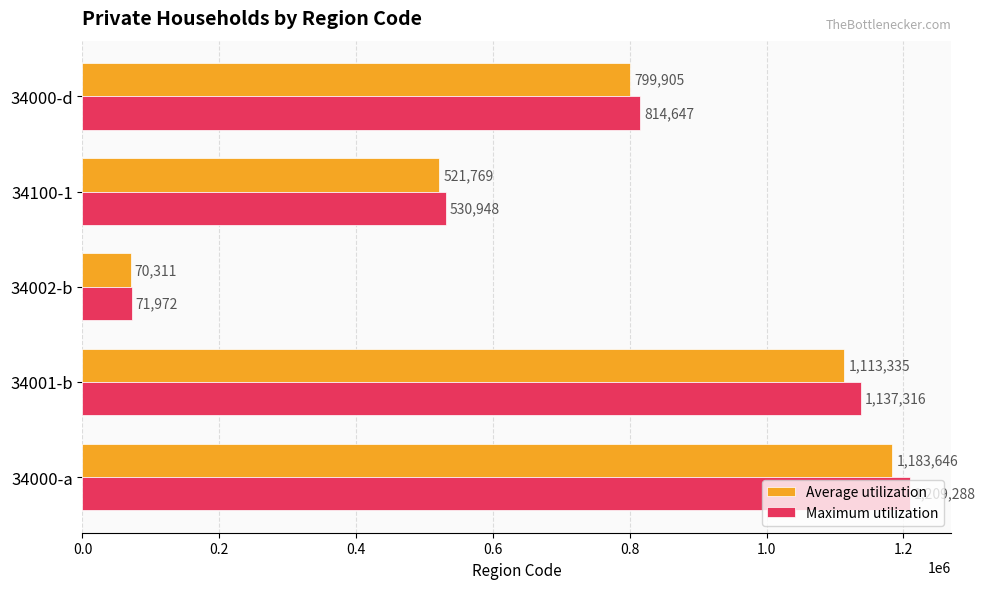

Where is Maximum utilization nearest to the value 640630?

34100-1